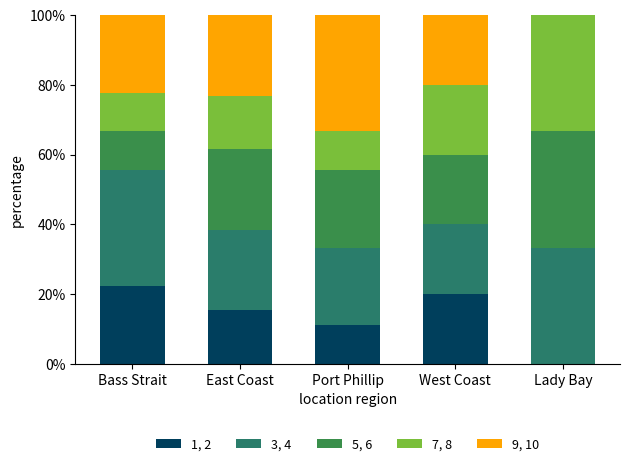

What is the total value across all series at East Coast?

100.0